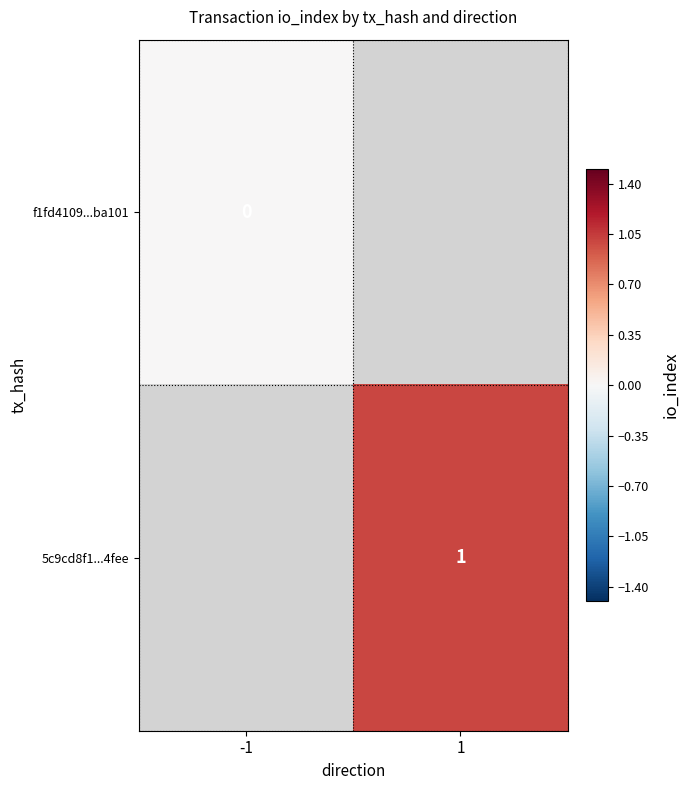

True or false: 5c9cd8f1...4fee has a value of 0 at 1.

False